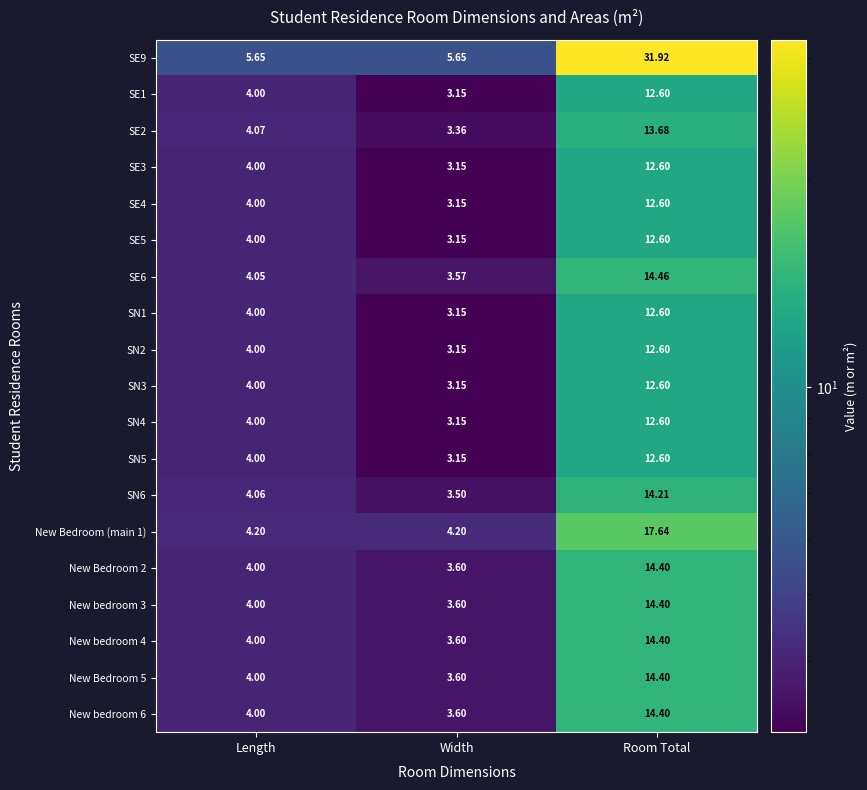

Between Width and Room Total, which series saw the biggest shift?

SE9